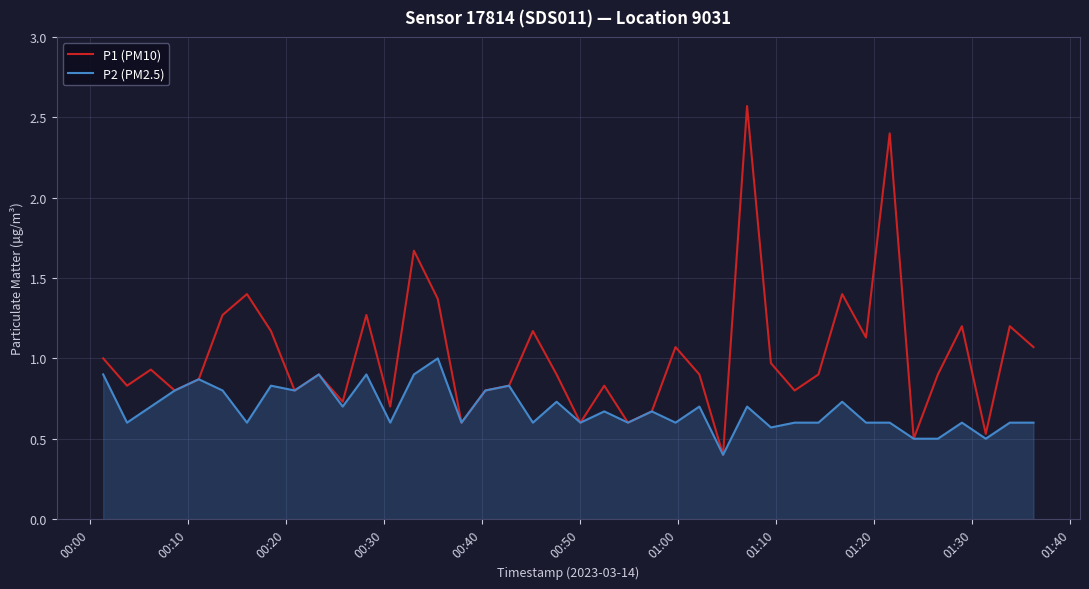

What is the minimum value shown in the chart?

0.4